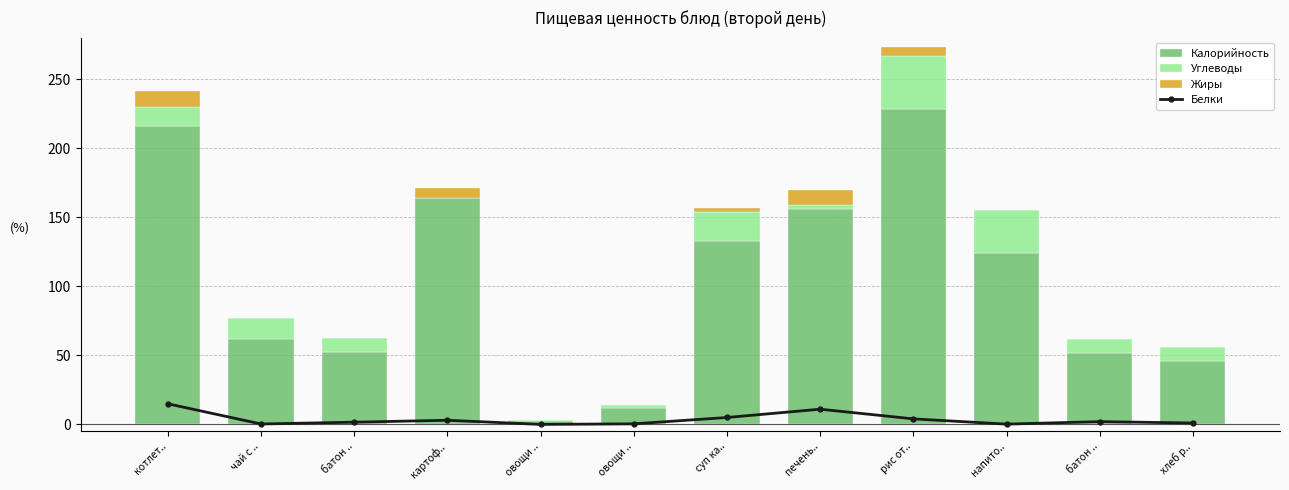

Reading right to left, list all the values displayed in this chart.

Белки: хлеб р..=1.0	батон ..=2.0	напито..=0.2	рис от..=4.0	печень..=11.0	суп ка..=5.0	овощи ..=0.4	овощи ..=0.0	картоф..=3.0	батон ..=1.6	чай с ..=0.3	котлет..=14.9
Калорийность: хлеб р..=46.0	батон ..=52.0	напито..=124.0	рис от..=228.0	печень..=156.0	суп ка..=133.0	овощи ..=11.6	овощи ..=2.8	картоф..=164.0	батон ..=52.4	чай с ..=62.0	котлет..=216.0
Углеводы: хлеб р..=9.9	батон ..=10.0	напито..=31.0	рис от..=39.0	печень..=3.0	суп ка..=21.0	овощи ..=2.2	овощи ..=0.5	картоф..=0.1	батон ..=10.3	чай с ..=15.0	котлет..=13.6
Жиры: хлеб р..=0.2	батон ..=0.0	напито..=0.1	рис от..=6.0	печень..=11.0	суп ка..=3.0	овощи ..=0.1	овощи ..=0.0	картоф..=6.8	батон ..=0.2	чай с ..=0.0	котлет..=11.4